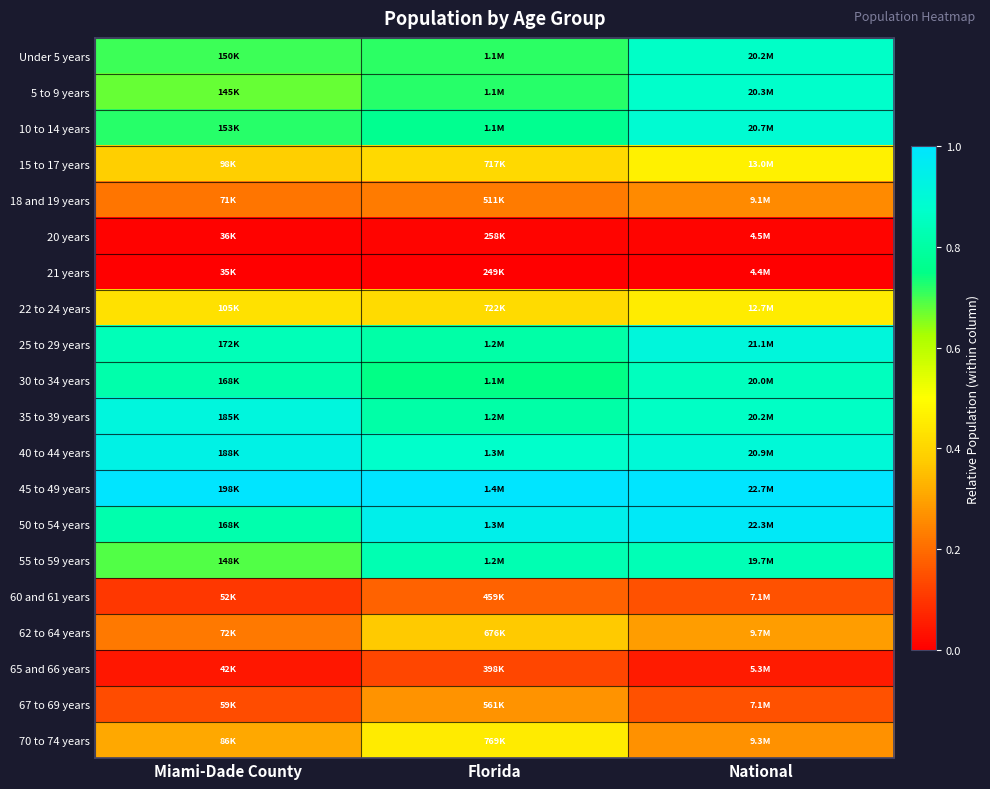

Reading left to right, list all the values displayed in this chart.

Under 5 years: Miami-Dade County=0.7	Florida=0.7	National=0.9
5 to 9 years: Miami-Dade County=0.7	Florida=0.7	National=0.9
10 to 14 years: Miami-Dade County=0.7	Florida=0.8	National=0.9
15 to 17 years: Miami-Dade County=0.4	Florida=0.4	National=0.5
18 and 19 years: Miami-Dade County=0.2	Florida=0.2	National=0.3
20 years: Miami-Dade County=0.0	Florida=0.0	National=0.0
21 years: Miami-Dade County=0.0	Florida=0.0	National=0.0
22 to 24 years: Miami-Dade County=0.4	Florida=0.4	National=0.5
25 to 29 years: Miami-Dade County=0.8	Florida=0.8	National=0.9
30 to 34 years: Miami-Dade County=0.8	Florida=0.7	National=0.9
35 to 39 years: Miami-Dade County=0.9	Florida=0.8	National=0.9
40 to 44 years: Miami-Dade County=0.9	Florida=0.9	National=0.9
45 to 49 years: Miami-Dade County=1.0	Florida=1.0	National=1.0
50 to 54 years: Miami-Dade County=0.8	Florida=0.9	National=1.0
55 to 59 years: Miami-Dade County=0.7	Florida=0.8	National=0.8
60 and 61 years: Miami-Dade County=0.1	Florida=0.2	National=0.2
62 to 64 years: Miami-Dade County=0.2	Florida=0.4	National=0.3
65 and 66 years: Miami-Dade County=0.0	Florida=0.1	National=0.1
67 to 69 years: Miami-Dade County=0.1	Florida=0.3	National=0.2
70 to 74 years: Miami-Dade County=0.3	Florida=0.5	National=0.3